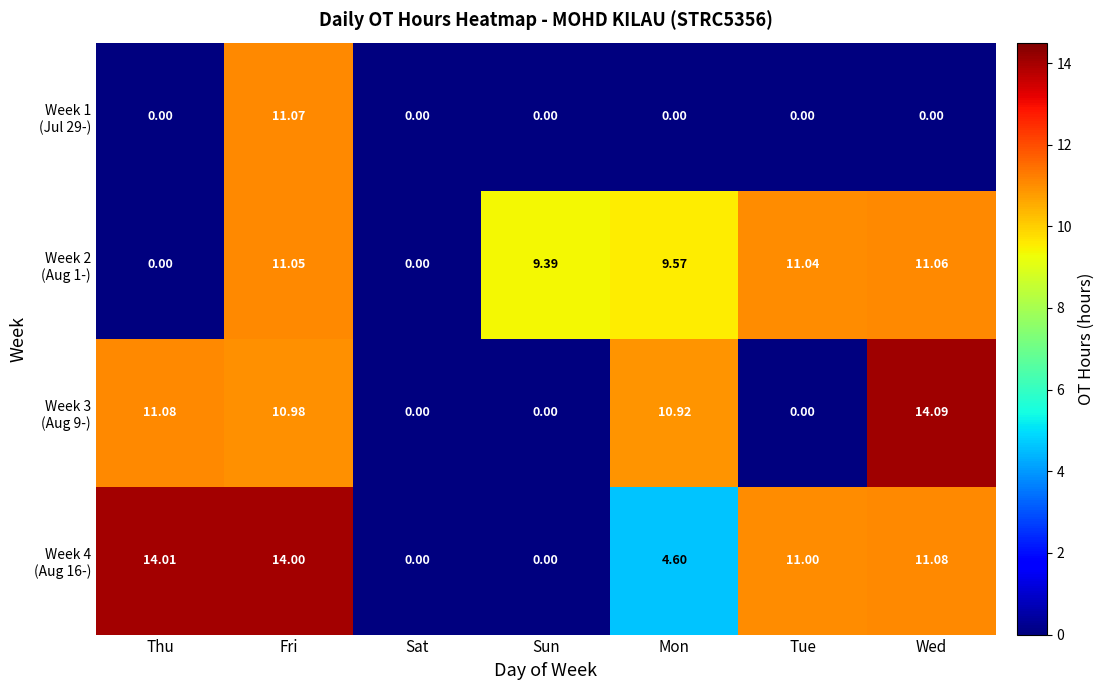

At which category does the chart reach its peak across all series?

Wed